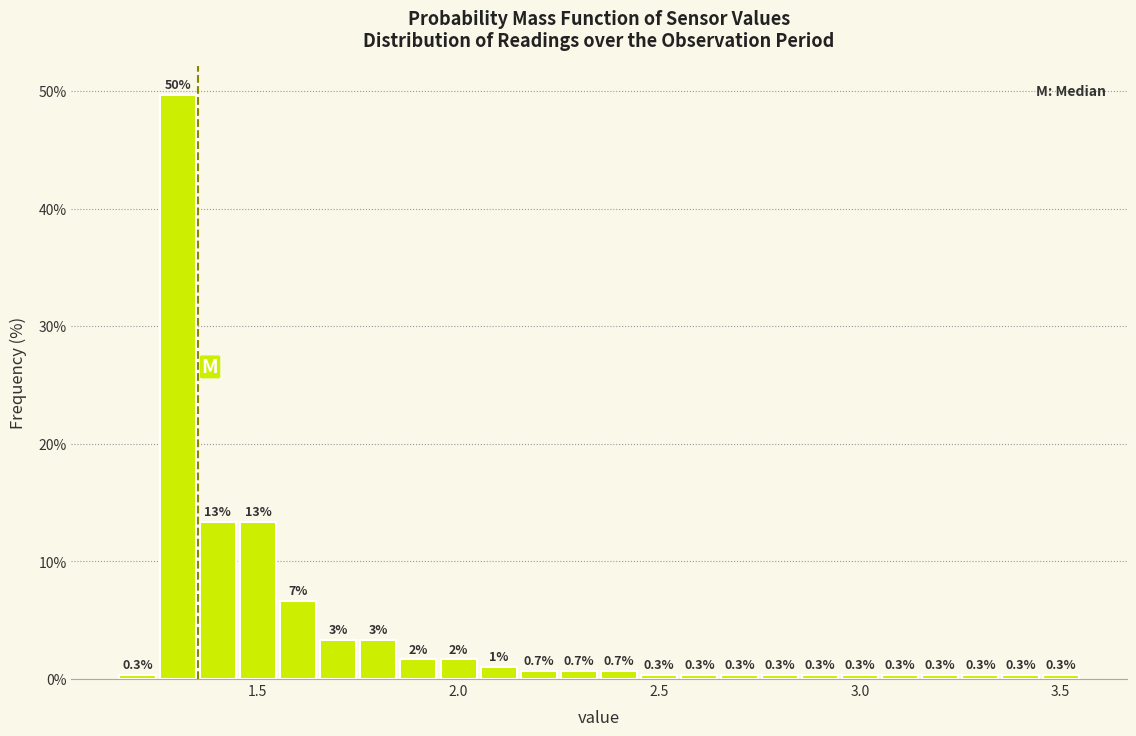

Around what value on the x-axis is the tallest bar? Give the approximate position of its centre, as read against the axis.

1.30